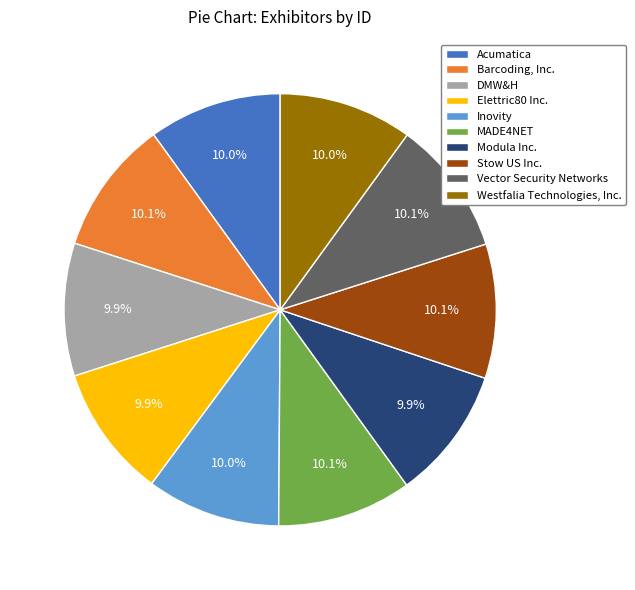

True or false: MADE4NET accounts for 24% of the total.

False